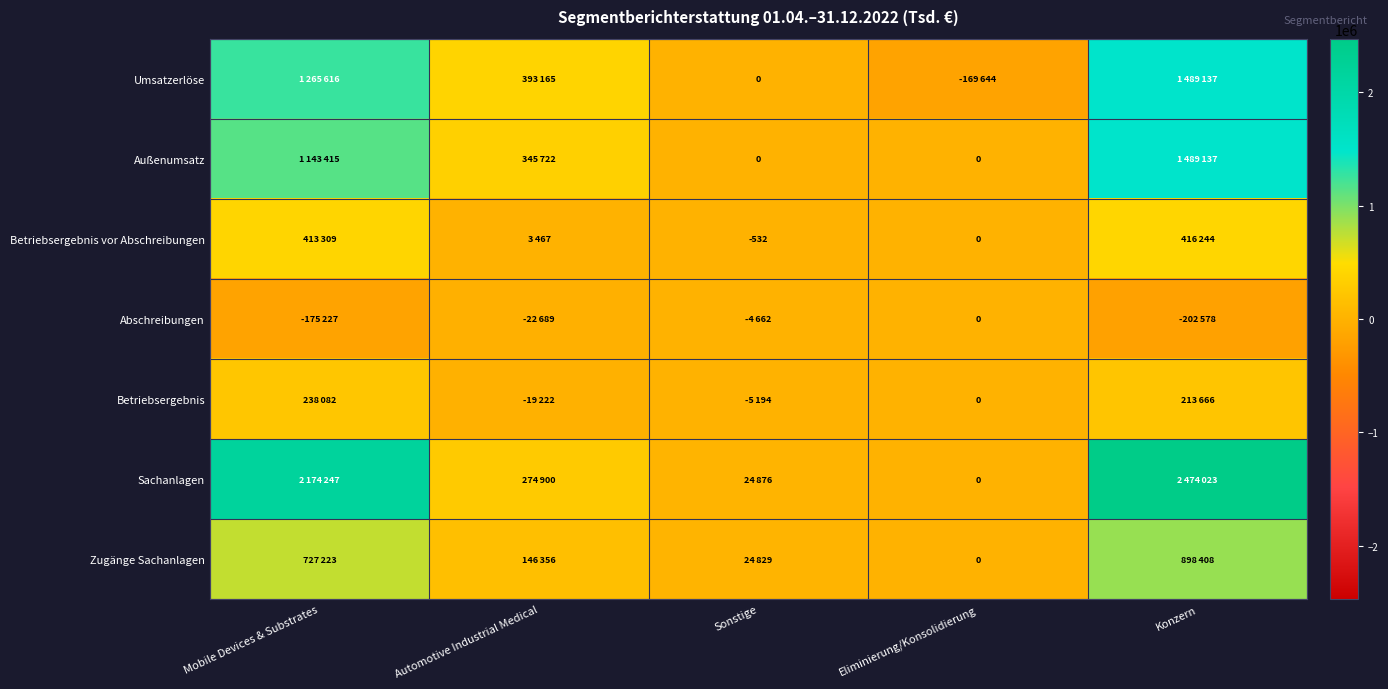

How many Außenumsatz values are between 0 and 1143415?

4